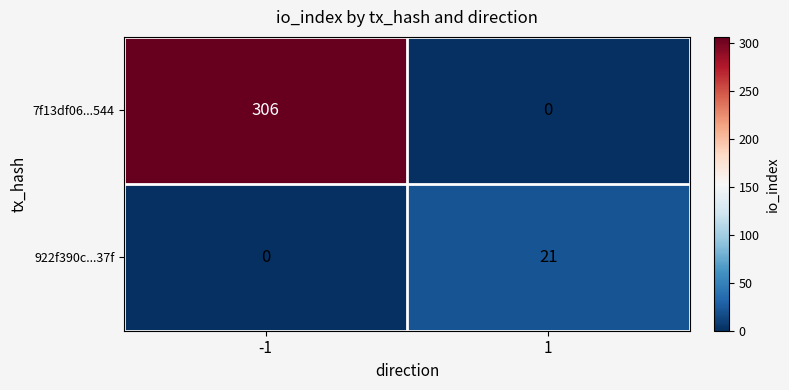

Is it true that 922f390c...37f equals 21 at 1?

True